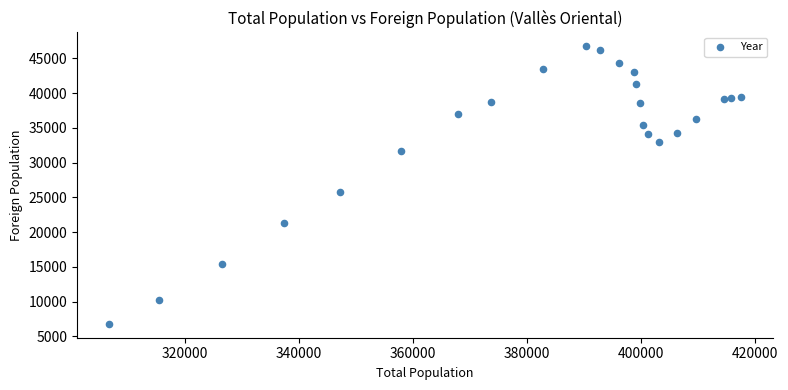

What Y value in the scatter plot is closest to 26768?

25756